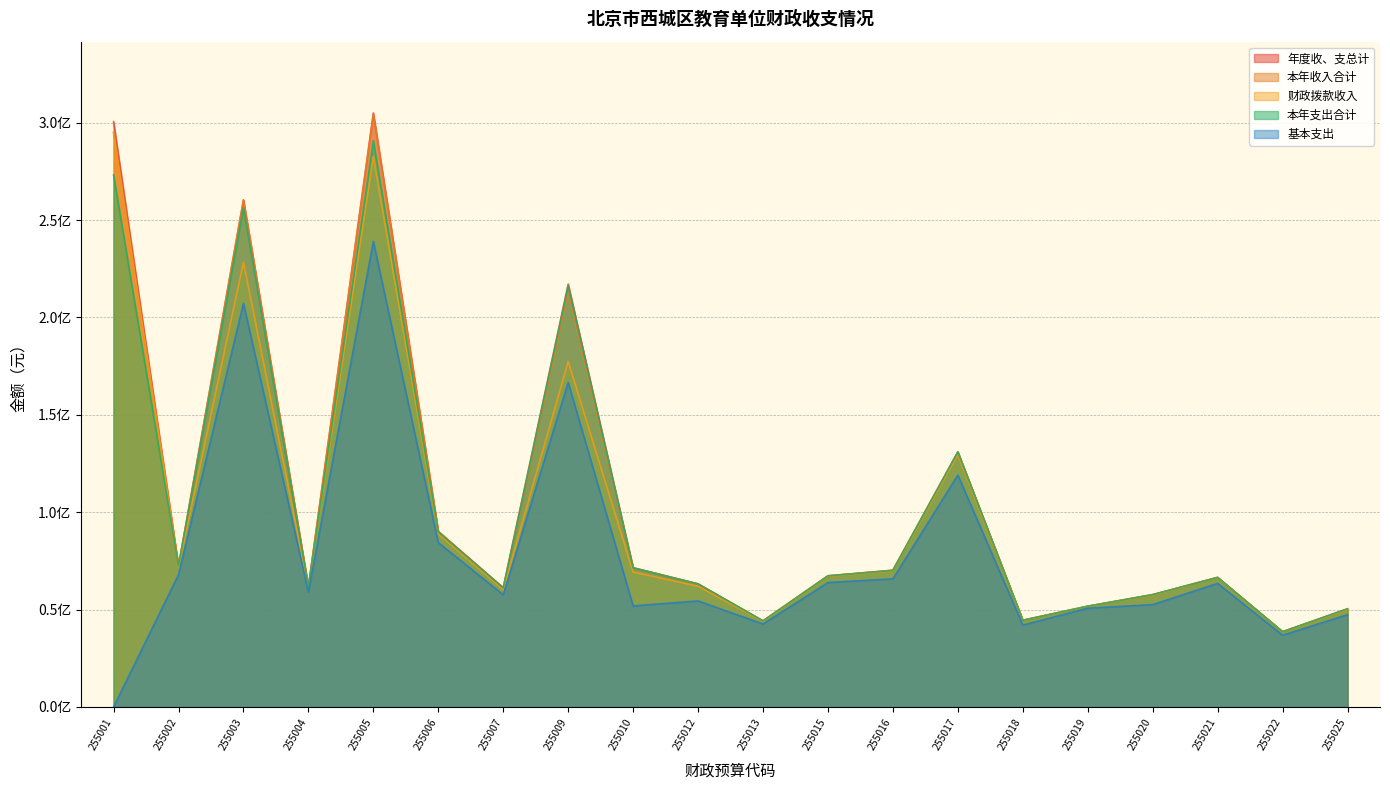

What is the difference between the maximum and minimum values in the 本年支出合计 series?

252086075.7